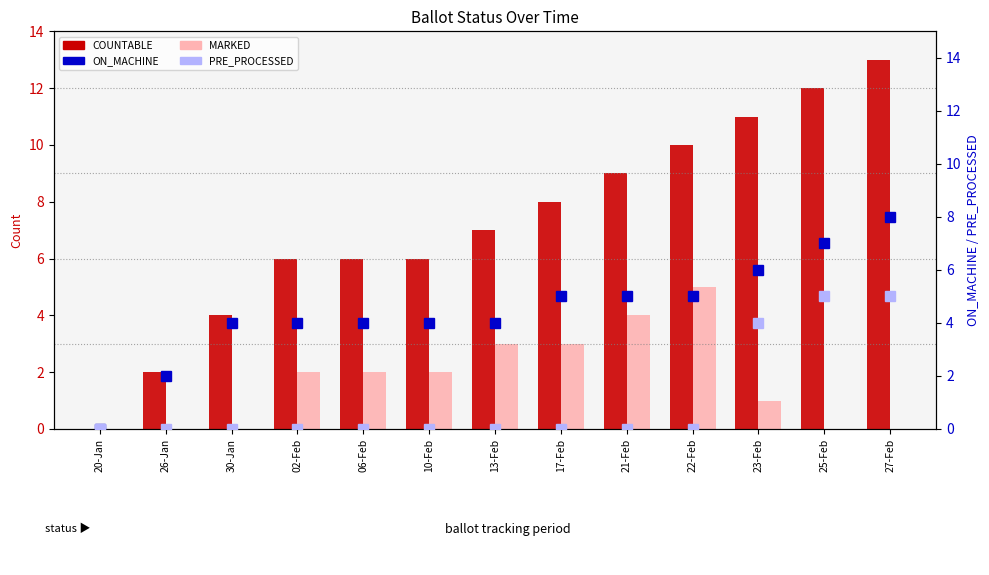

How many data points in MARKED are less than 2?

6